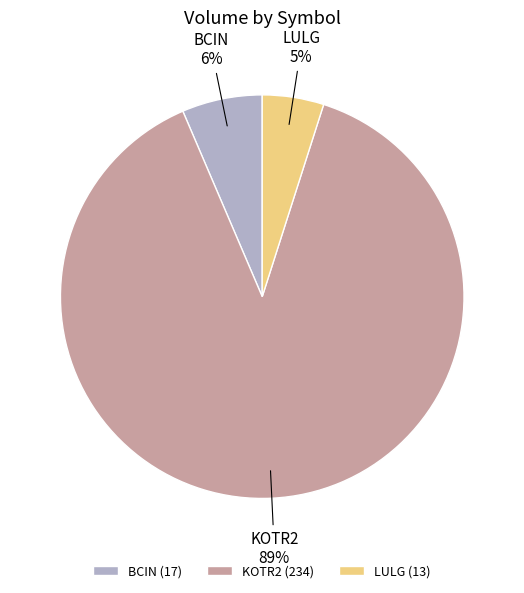

What percentage is the KOTR2 slice, to the nearest percent?

89%